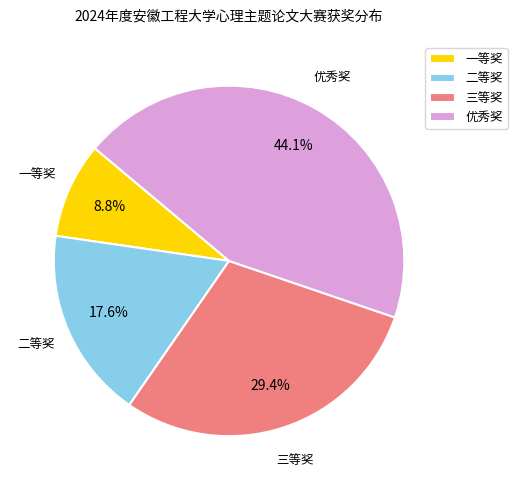

Which category has the biggest portion of the pie?

优秀奖